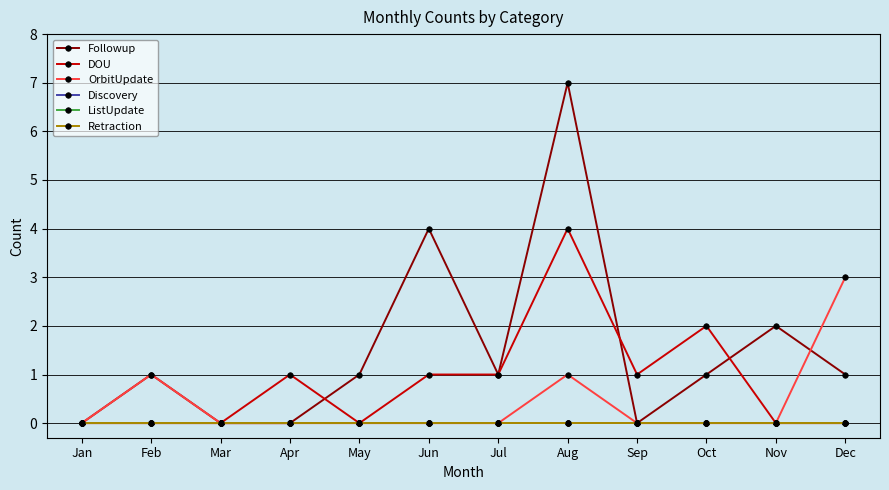

Which series has the largest total across all categories?

Followup